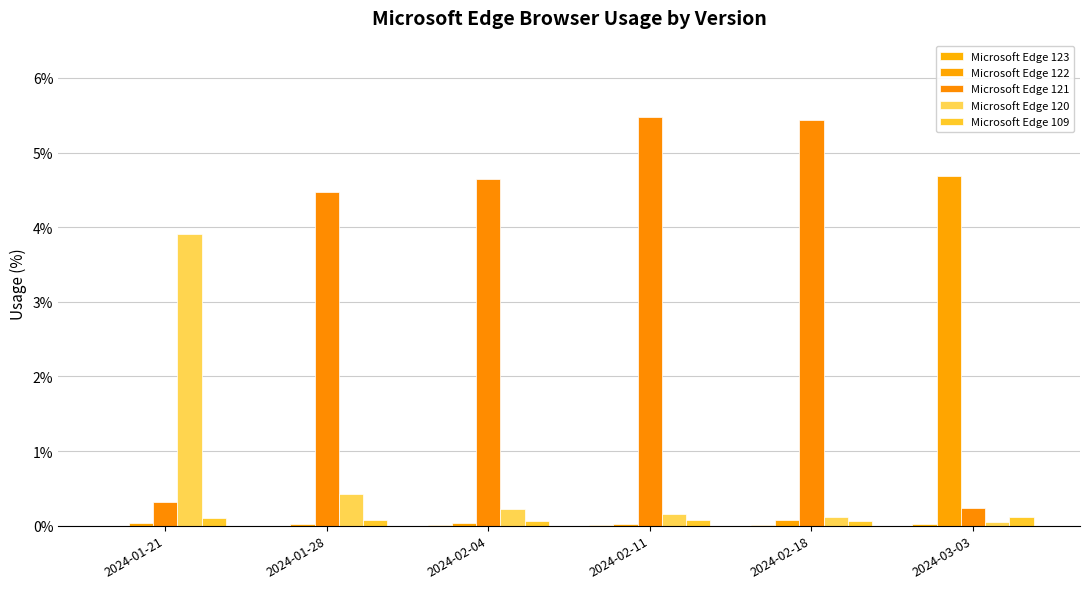

Is the value of Microsoft Edge 121 at 2024-02-11 greater than the value of Microsoft Edge 122 at 2024-02-11?

Yes